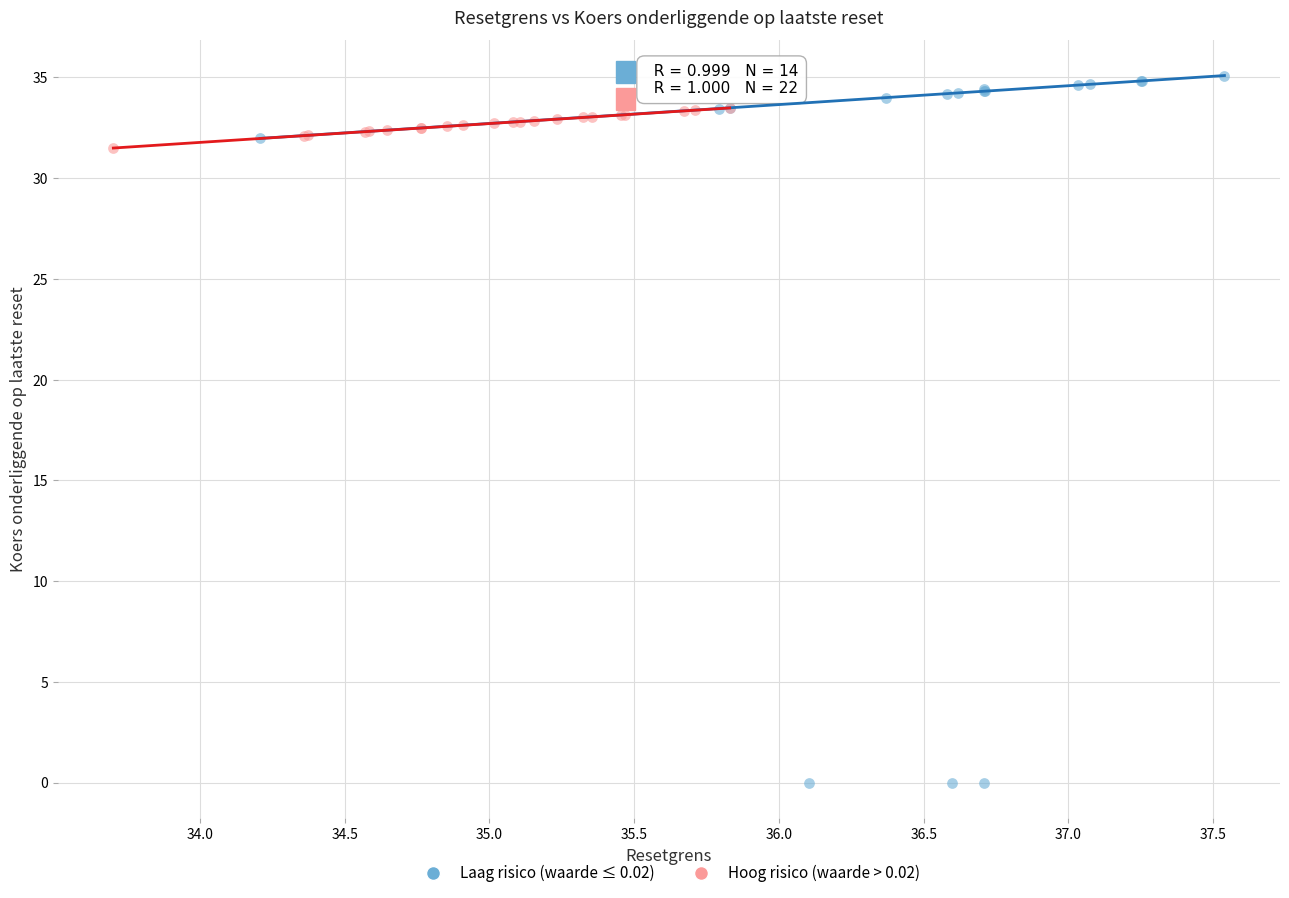

Which series has the widest spread of Y values?

Laag risico (waarde ≤ 0.02)